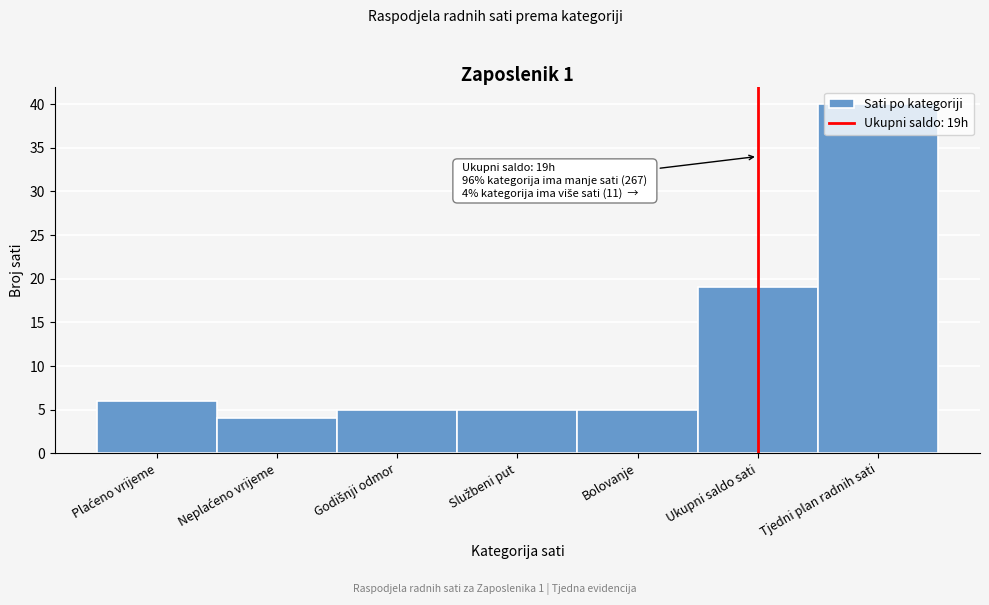

What is the greatest value displayed?

40